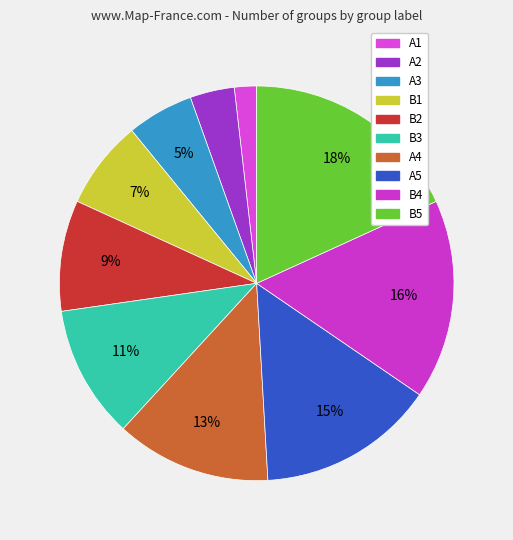

Rank the categories by value from highest to lowest.

B5, B4, A5, A4, B3, B2, B1, A3, A2, A1